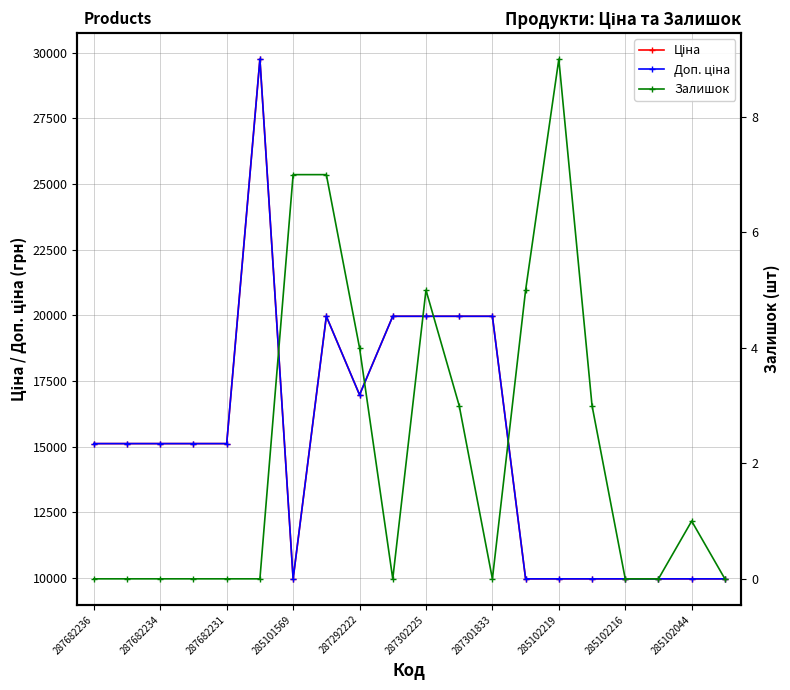

Reading left to right, what are all the values shown in this chart?

Ціна: 15120.0	15120.0	15120.0	15120.0	15120.0	29747.2	9975.0	19964.2	16976.3	19964.2	19964.2	19964.2	19964.2	9975.0	9975.0	9975.0	9975.0	9975.0	9975.0	9975.0
Доп. ціна: 15120.0	15120.0	15120.0	15120.0	15120.0	29747.2	9975.0	19964.2	16976.3	19964.2	19964.2	19964.2	19964.2	9975.0	9975.0	9975.0	9975.0	9975.0	9975.0	9975.0
Залишок: 0.0	0.0	0.0	0.0	0.0	0.0	7.0	7.0	4.0	0.0	5.0	3.0	0.0	5.0	9.0	3.0	0.0	0.0	1.0	0.0